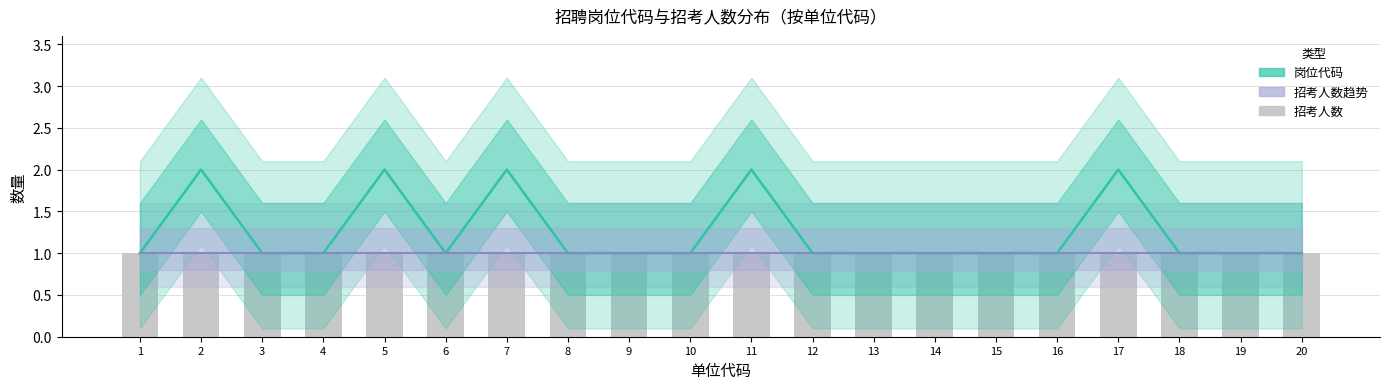

The 招考人数趋势 series shows 1 at 8. True or false?

False